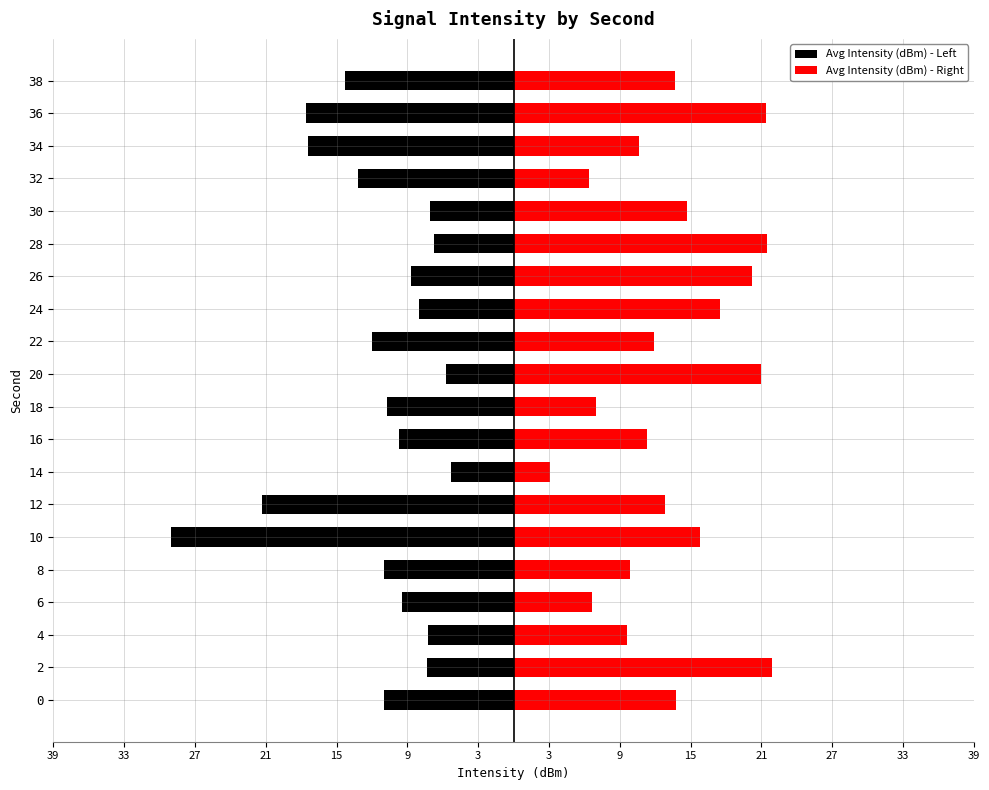

At 8, list the series in order from smallest to largest.

Avg Intensity (dBm) - Left, Avg Intensity (dBm) - Right